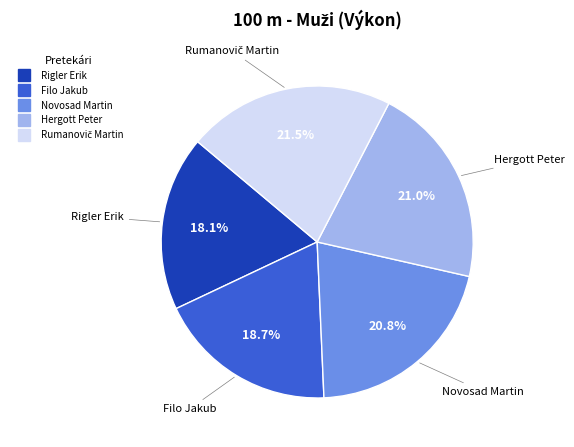

Count the number of slices in the pie.

5